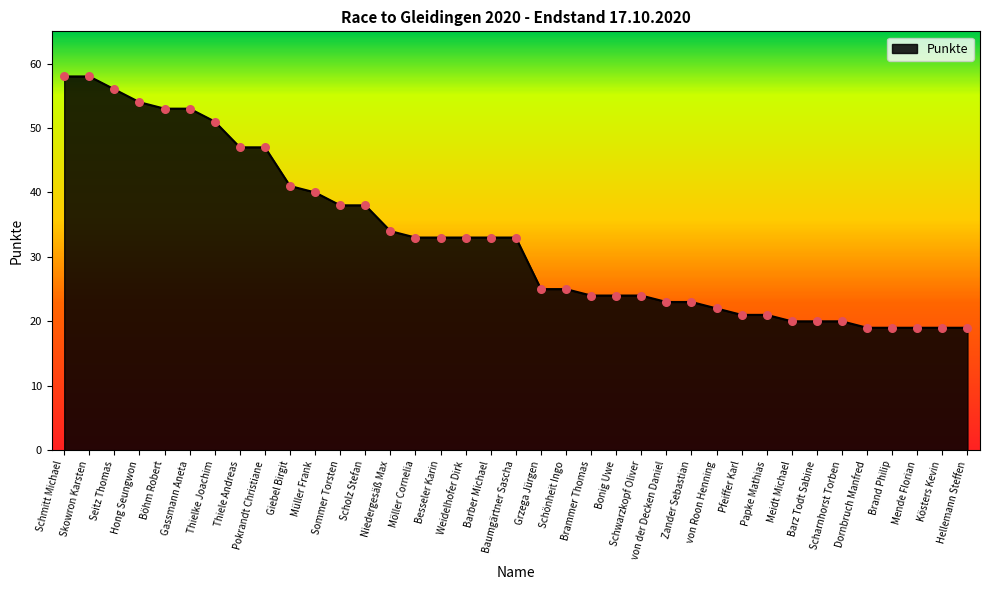

Approximately how many times larger is the value at Pfeiffer Karl compared to Mende Florian?

1.1